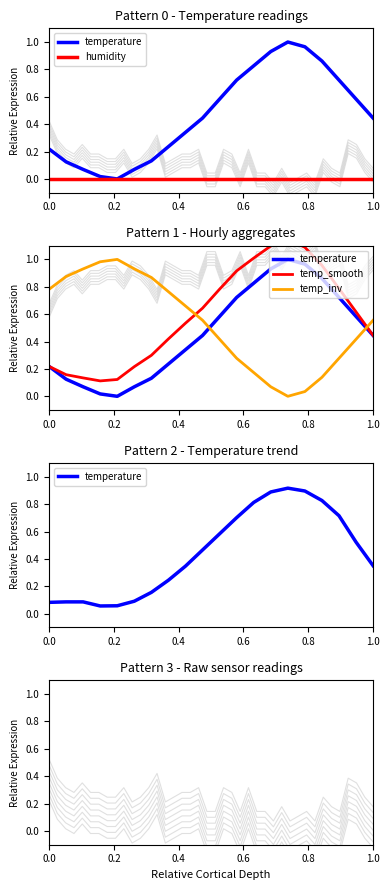

What are all the series names shown in the legend?

temperature, humidity, temp_smooth, temp_inv